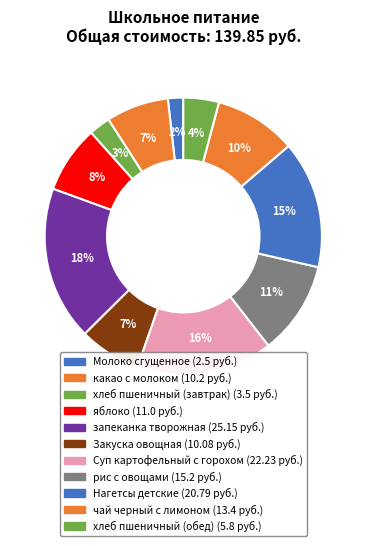

How many segments does this pie chart have?

11